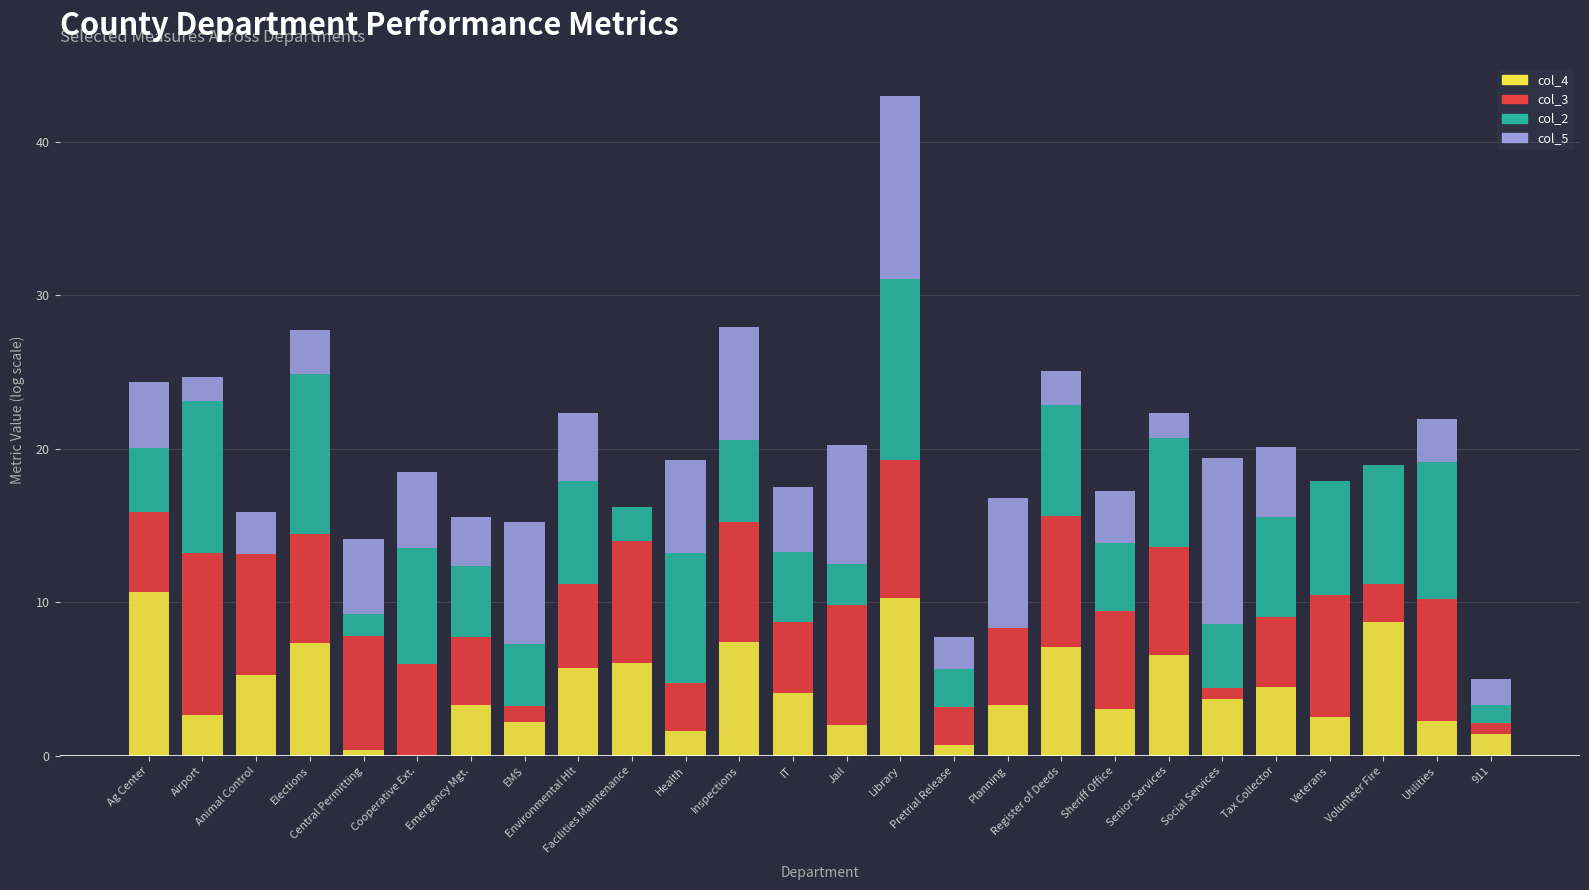

Does the chart contain stacked bars?

Yes